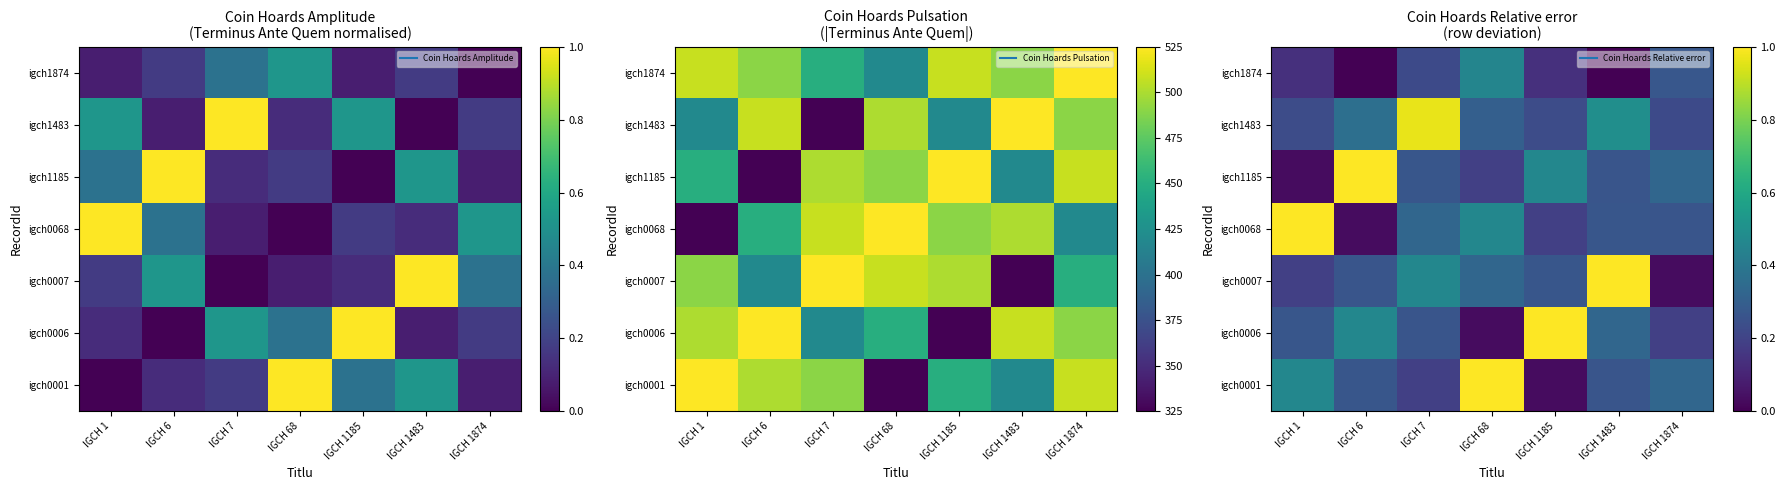

What is the total value across all series at IGCH 1483?

2.6